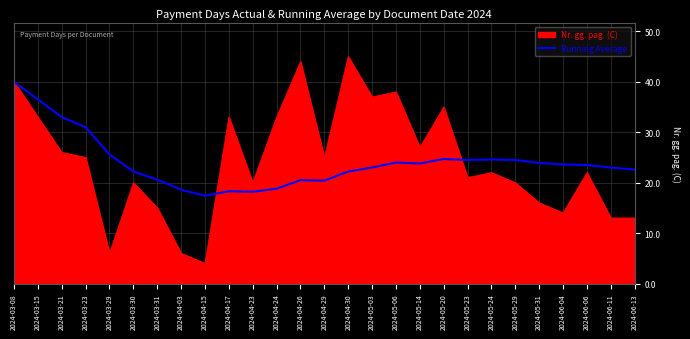

What is the approximate value of Nr. gg. pag. (C) at 2024-05-06?

38.0